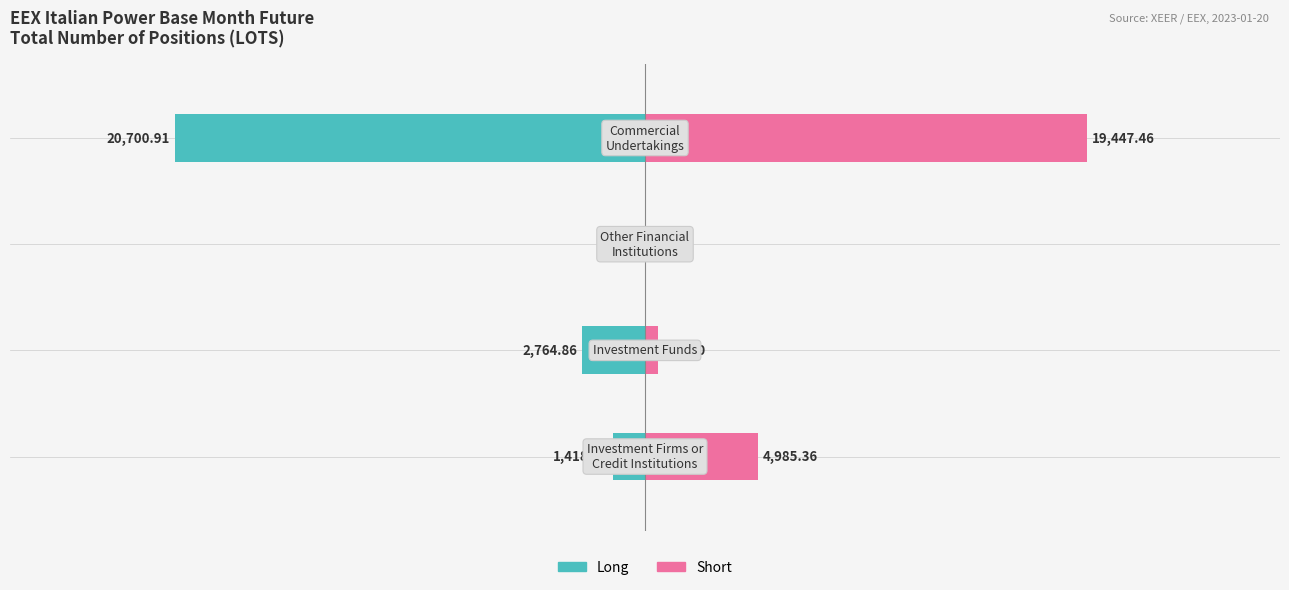

How many bars are there in total?

8